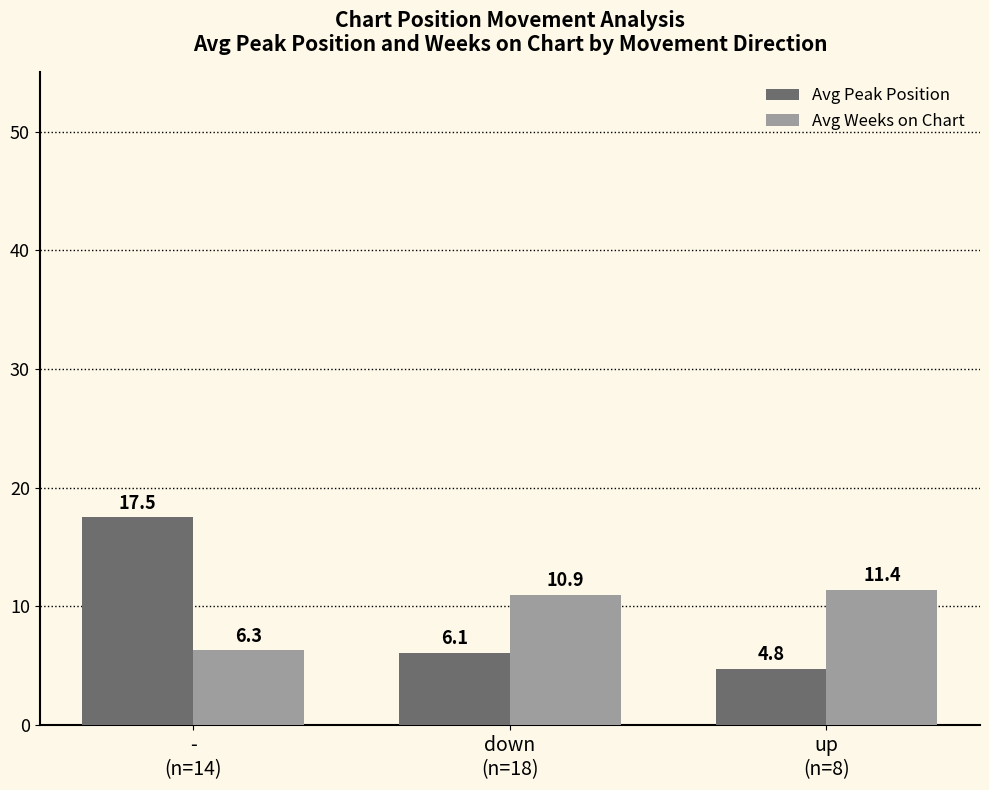

Rank the series at down
(n=18) from lowest to highest value.

Avg Peak Position, Avg Weeks on Chart